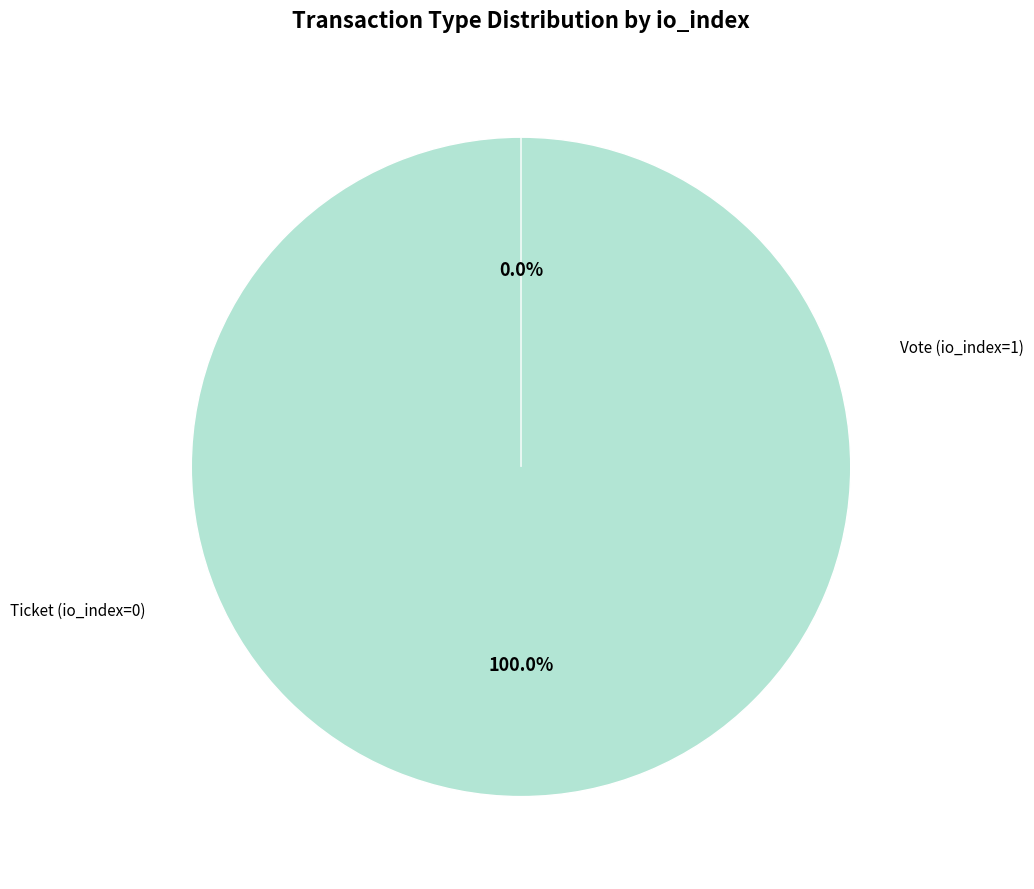

Is it true that Ticket (io_index=0) is 11% of the pie?

False